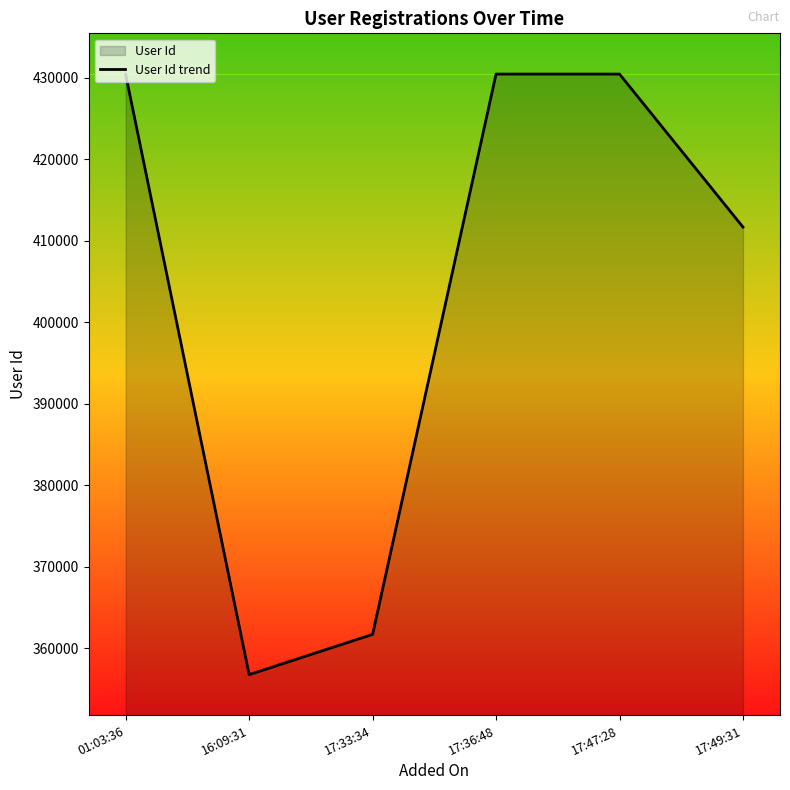

What is the ratio of the value at 16:09:31 to the value at 17:49:31?

0.9